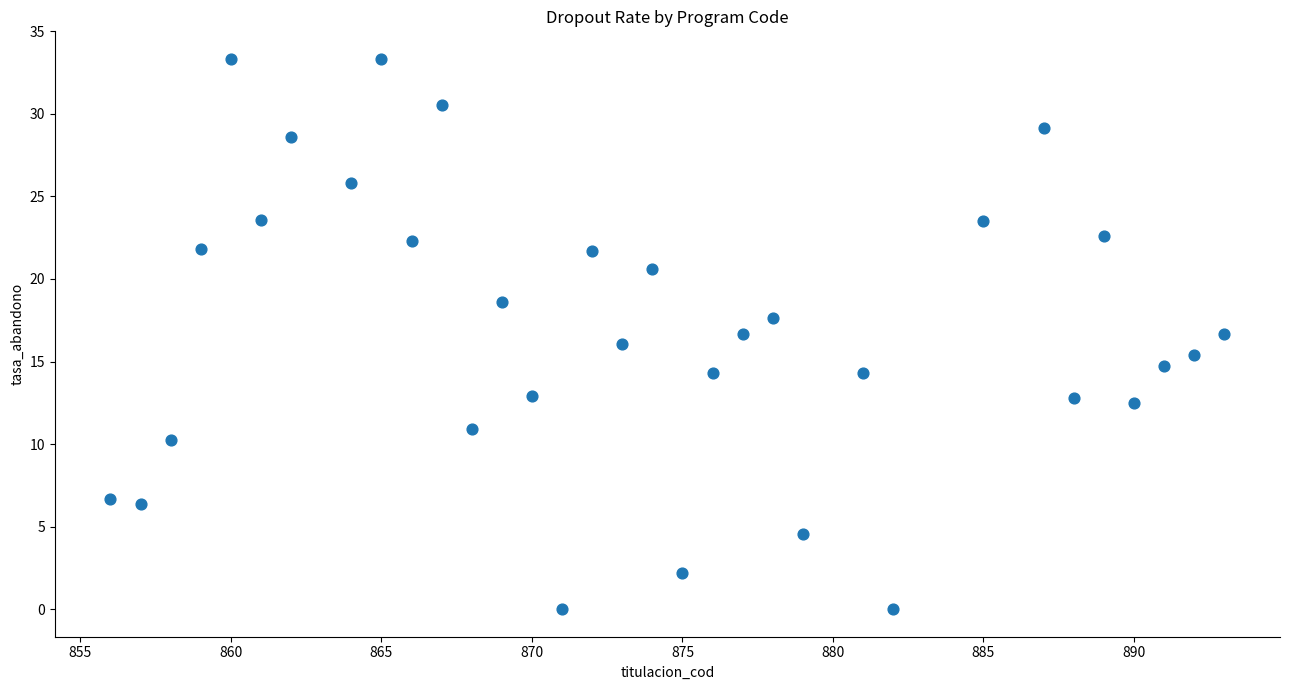

What is the range of X values (max minus min)?

37.0